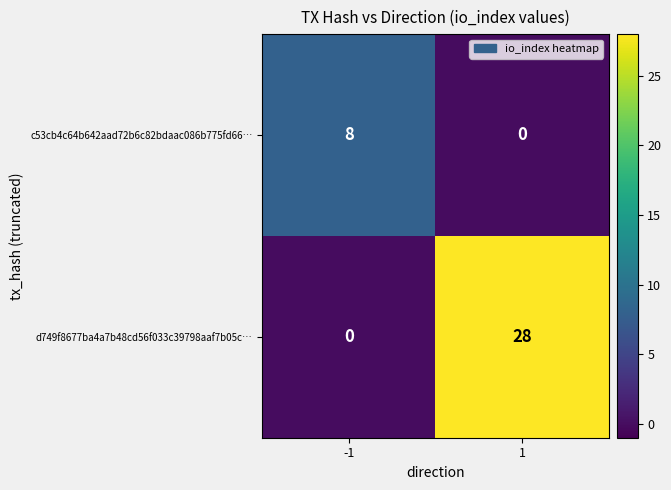

Read the d749f8677ba4a7b48cd56f033c39798aaf7b05c… value at 1.

28